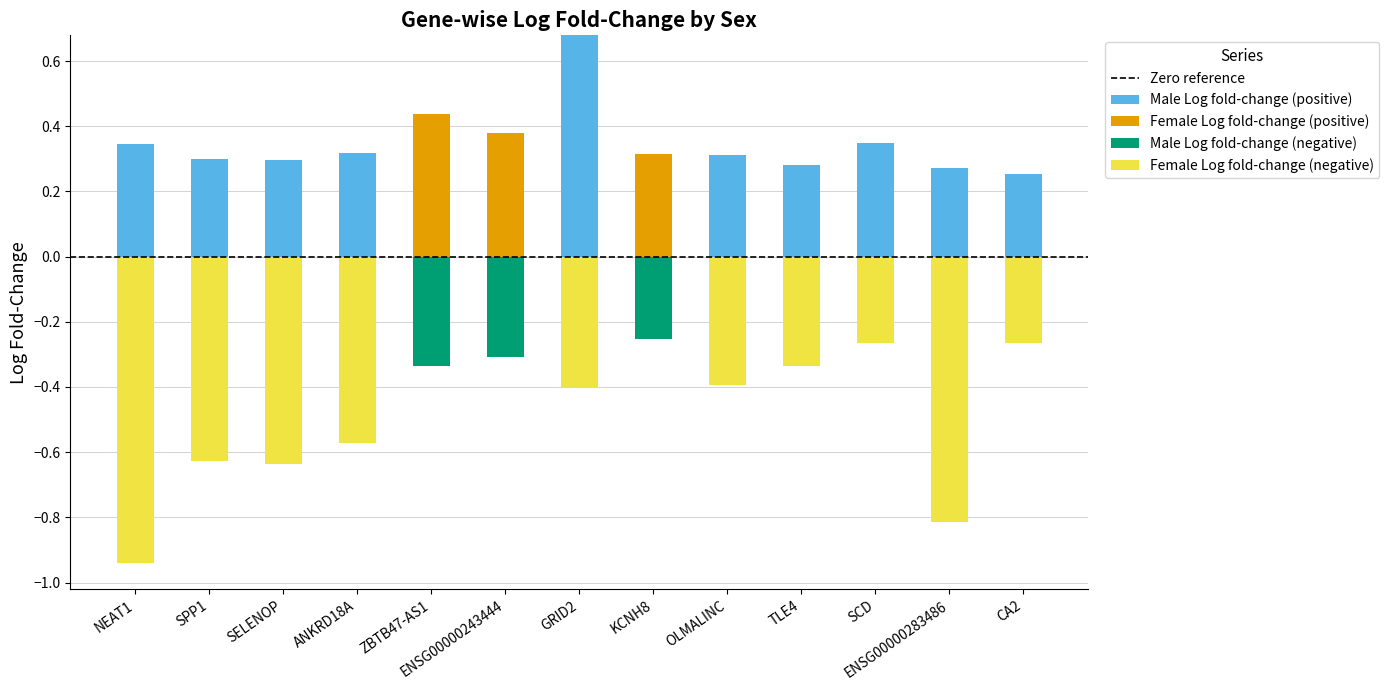

Which series changed the most between GRID2 and OLMALINC?

Male Log fold-change